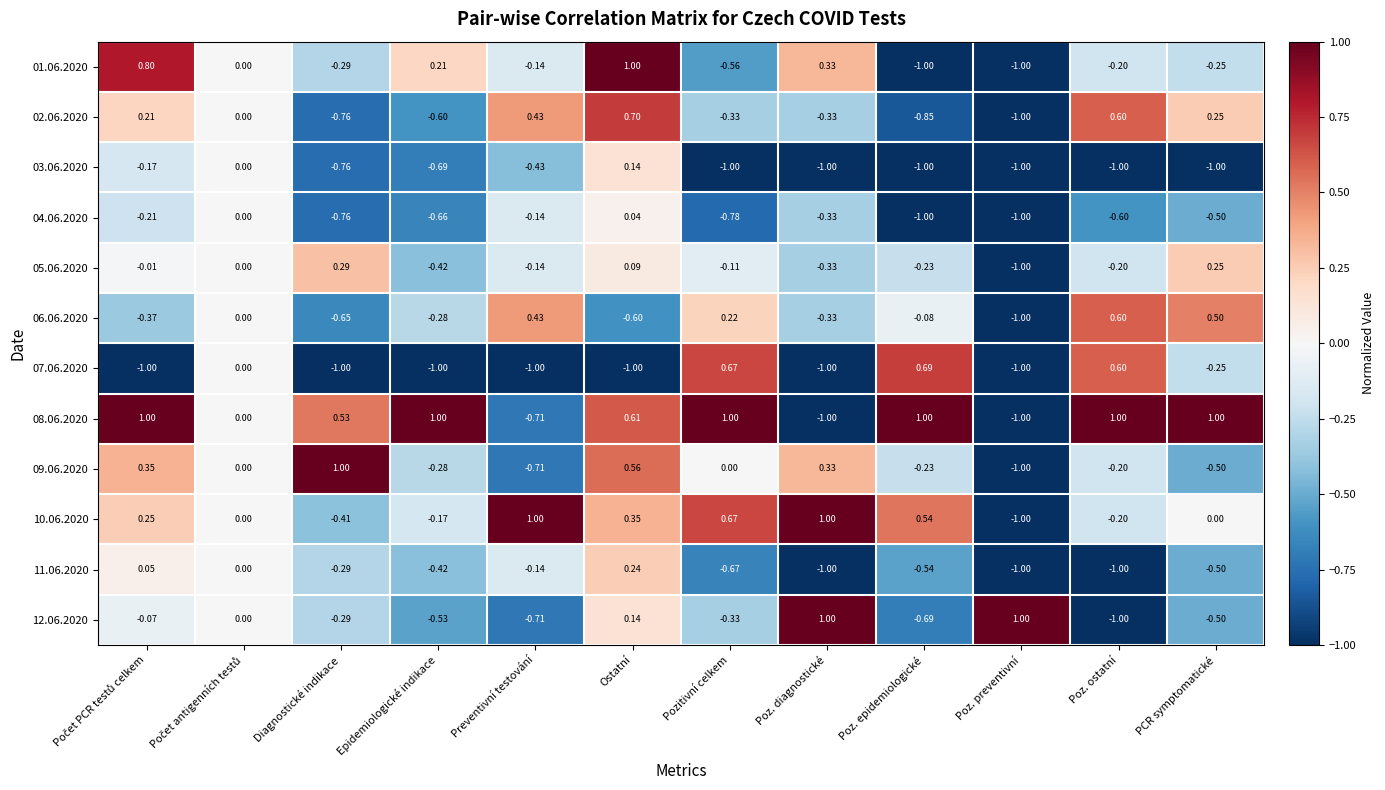

How many negative values does the 03.06.2020 series have?

10